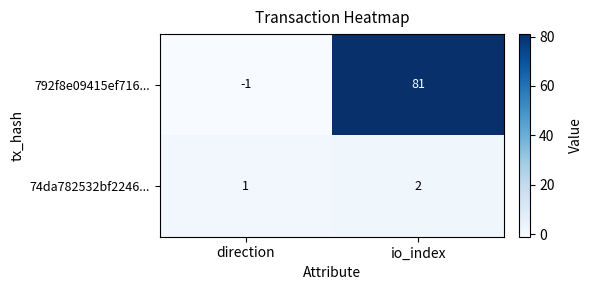

What is the greatest value displayed?

81